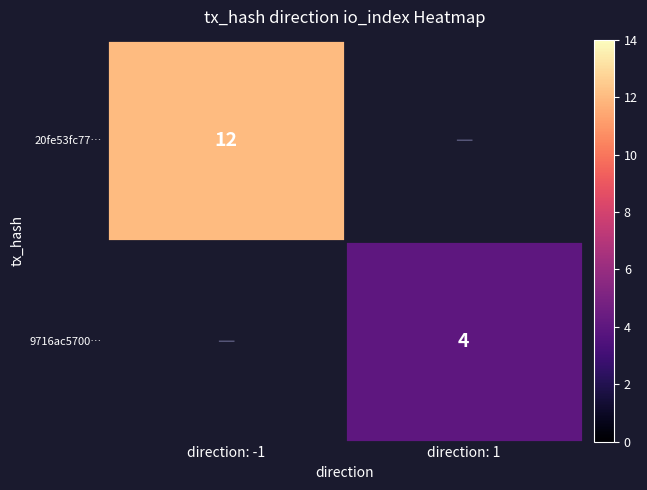

Is it true that 20fe53fc77… equals 12 at direction: -1?

True